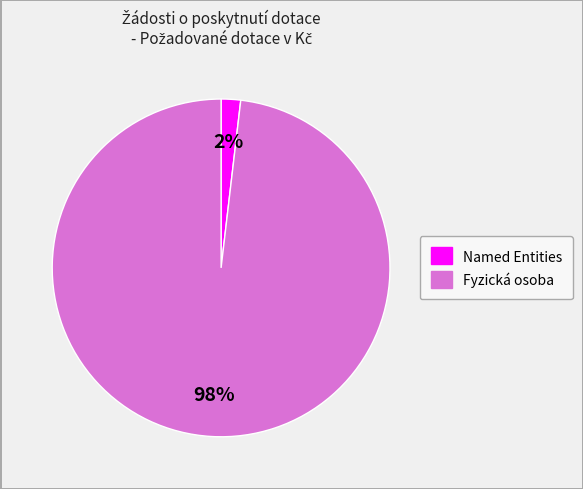

To the nearest percent, what is the average slice percentage?

50%